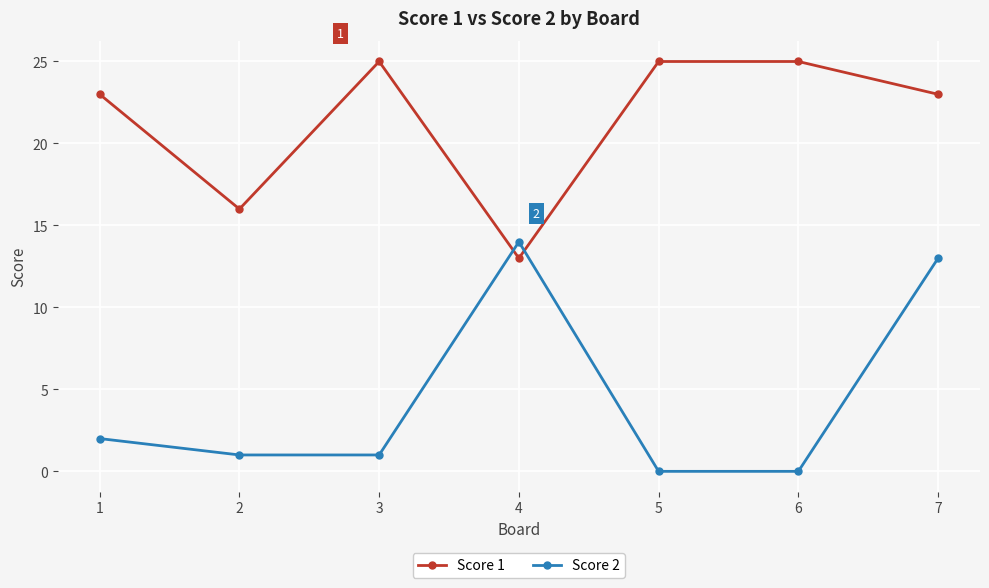

At which label is Score 1 closest to 19?

2